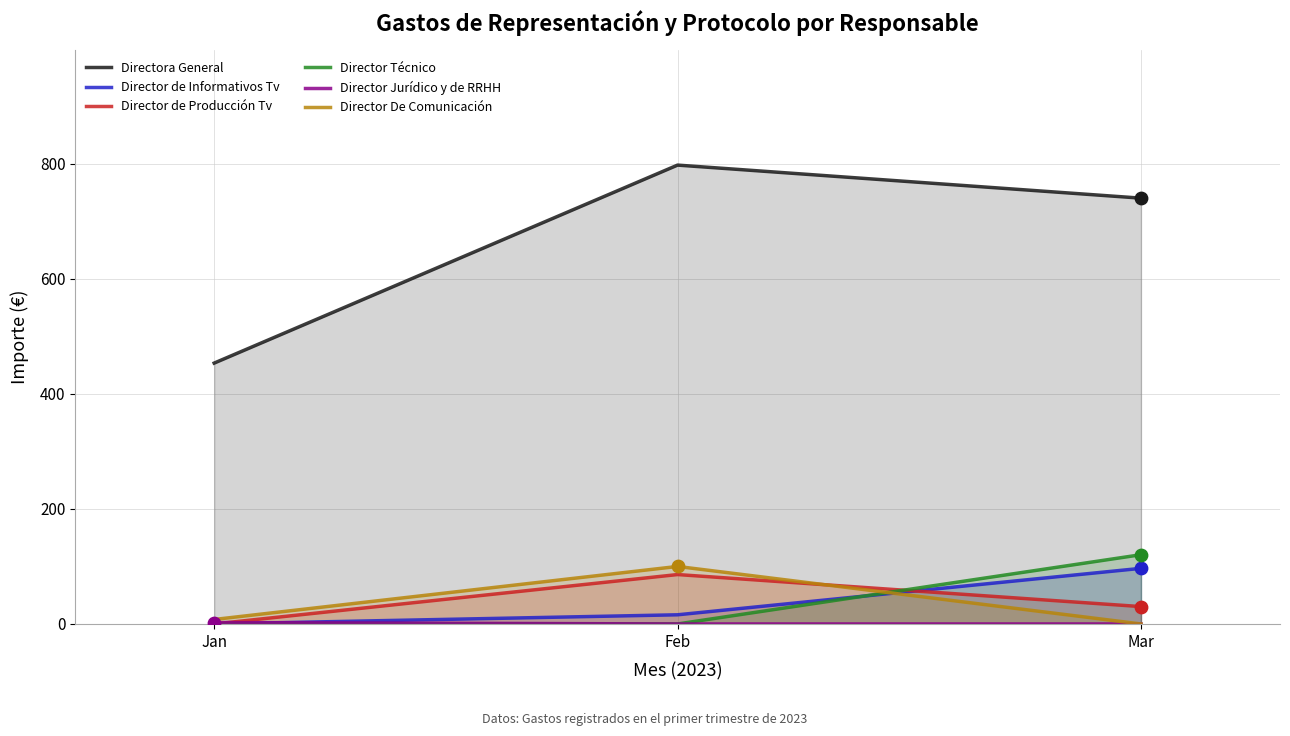

What are all the series names shown in the legend?

Directora General, Director de Informativos Tv, Director de Producción Tv, Director Técnico, Director Jurídico y de RRHH, Director De Comunicación